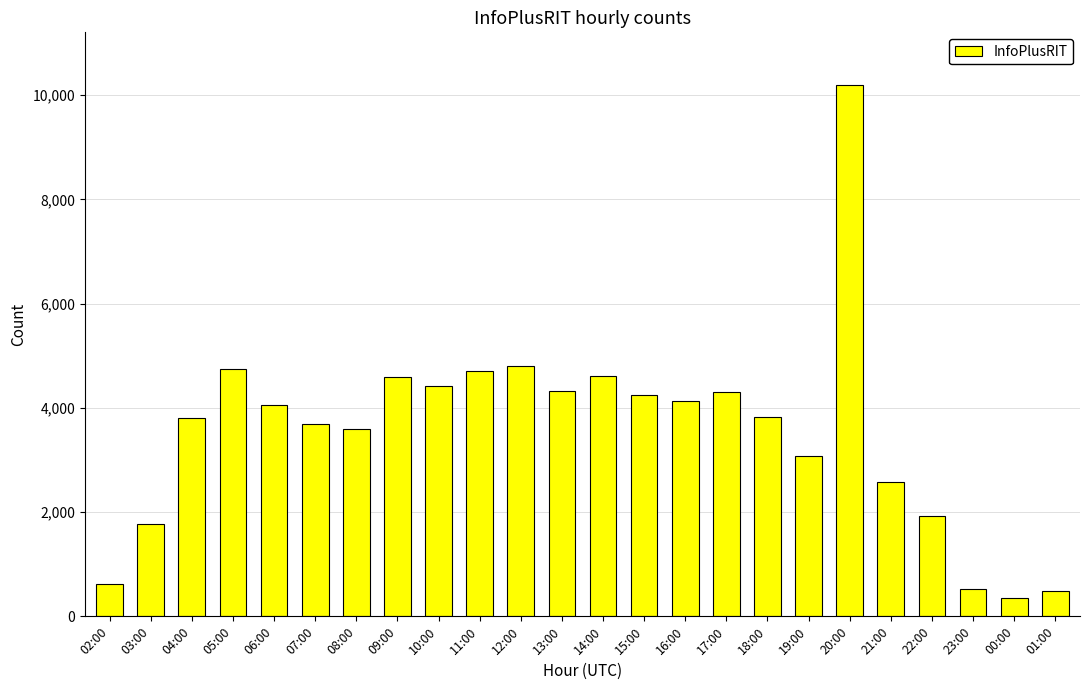

What is the difference between the second highest and minimum values?

4460